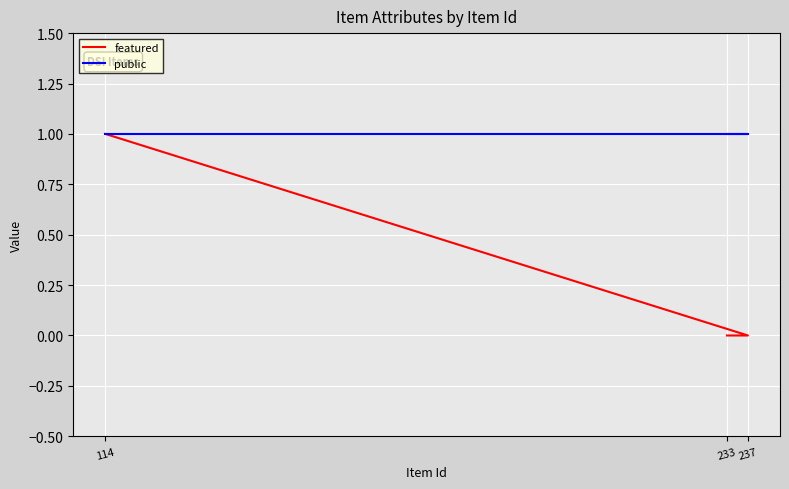

Where is featured nearest to the value 0?

237